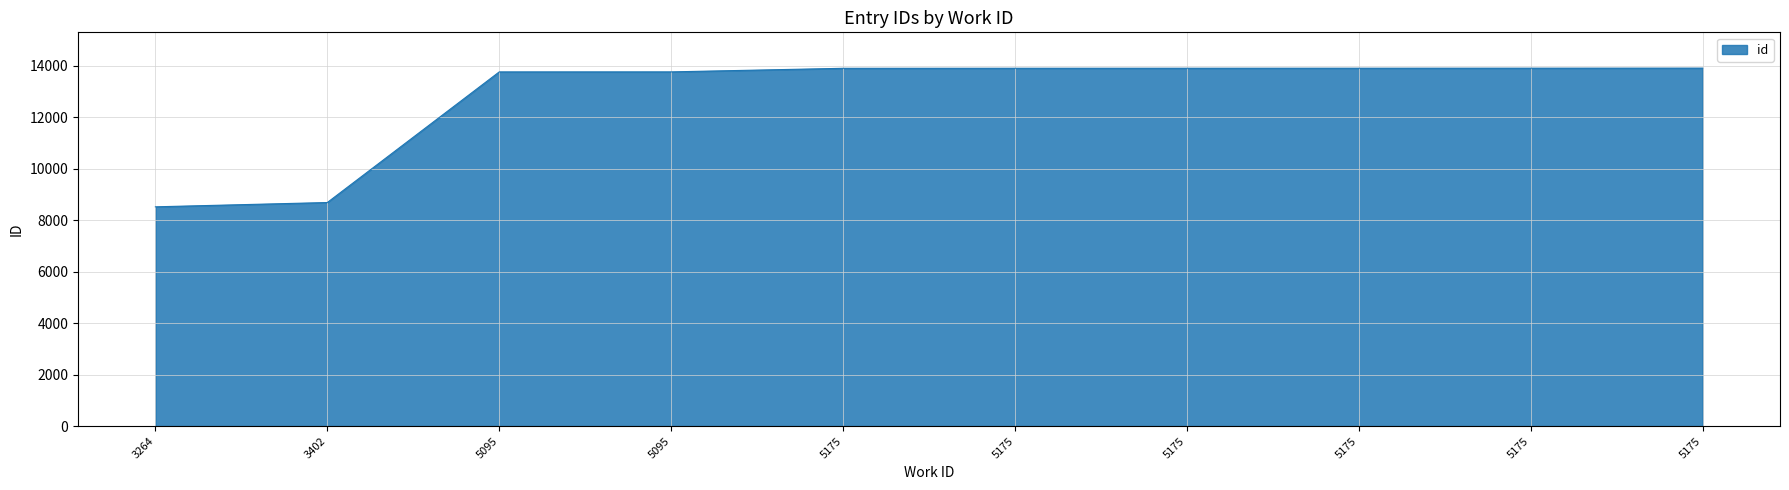

How many lines are shown in the chart?

1